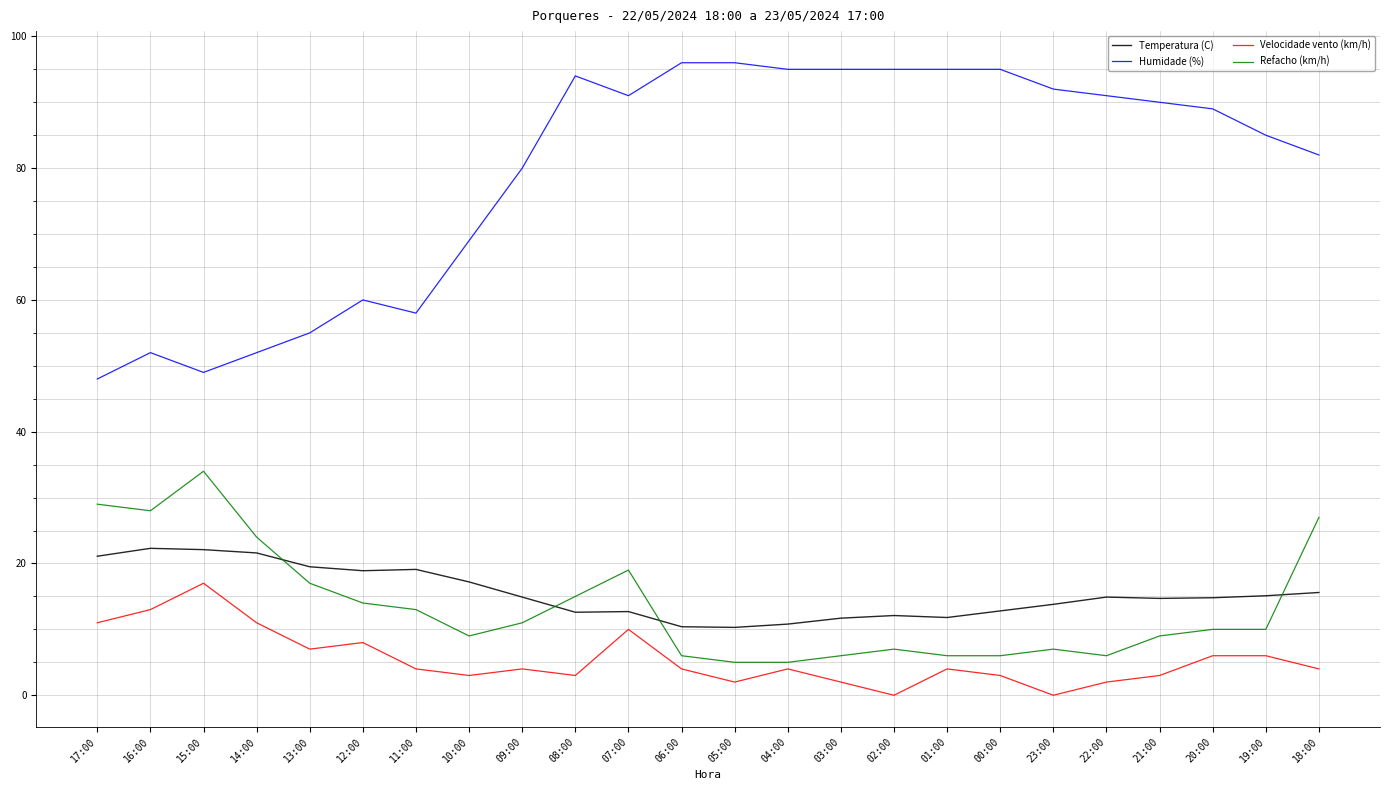

What is the highest value of the Refacho (km/h) series?

34.0